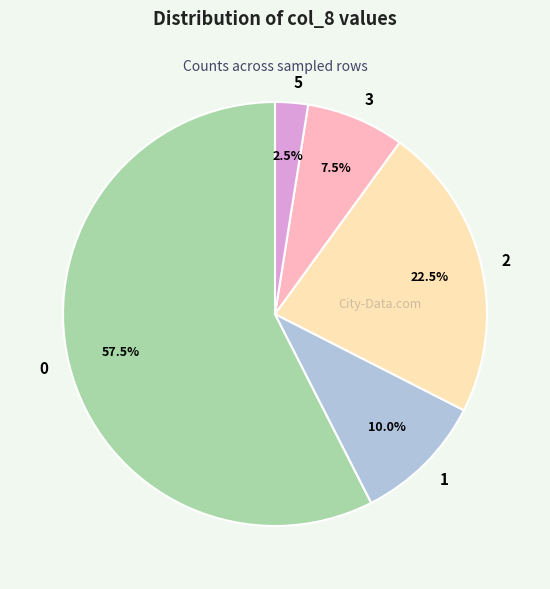

Does 3 represent more than half of the total?

No